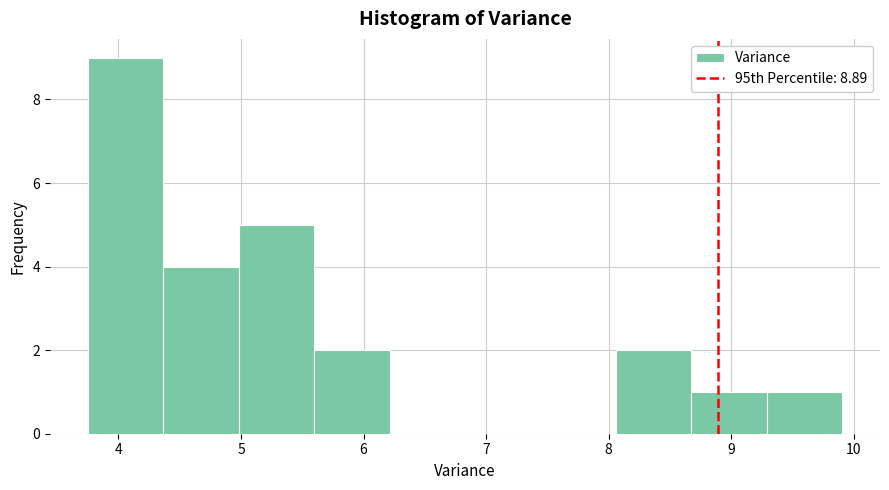

Which range on the x-axis has the tallest bar?

3.7 to 4.4